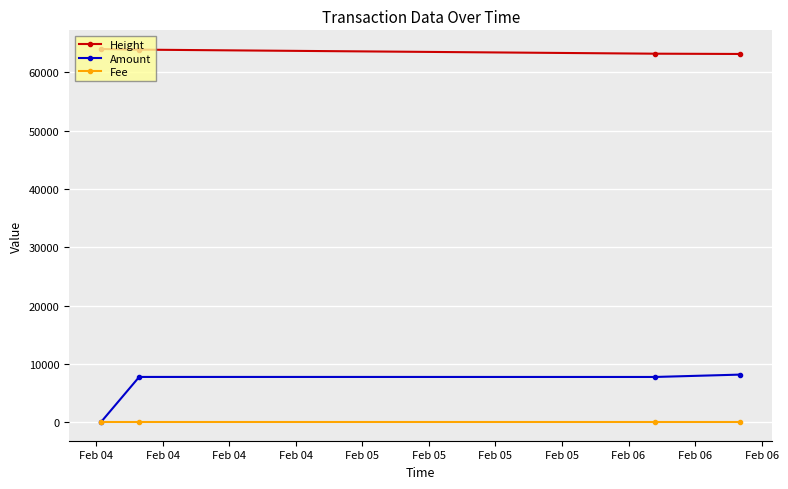

What is the maximum value shown in the chart?

64012